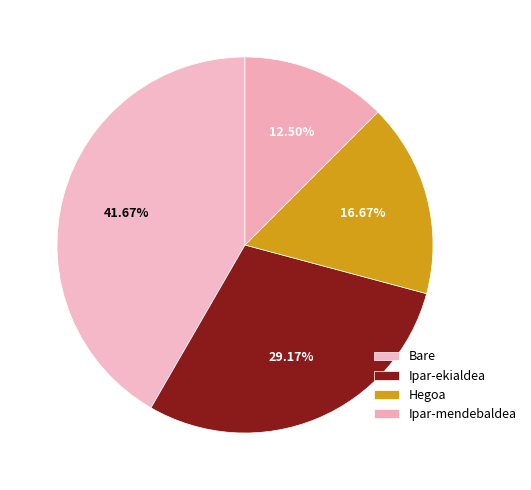

Rank the categories by value from lowest to highest.

Ipar-mendebaldea, Hegoa, Ipar-ekialdea, Bare